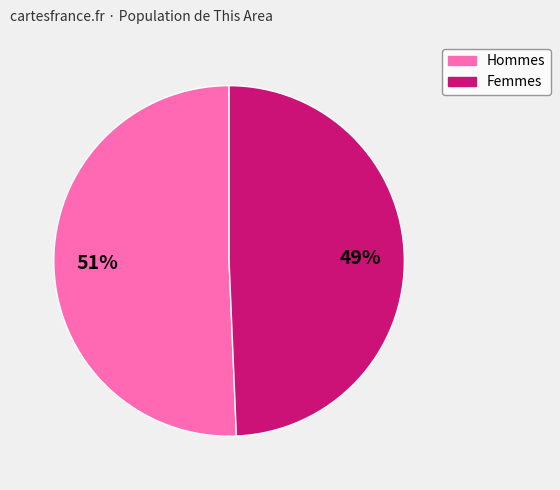

To the nearest percent, what is the average slice percentage?

50%